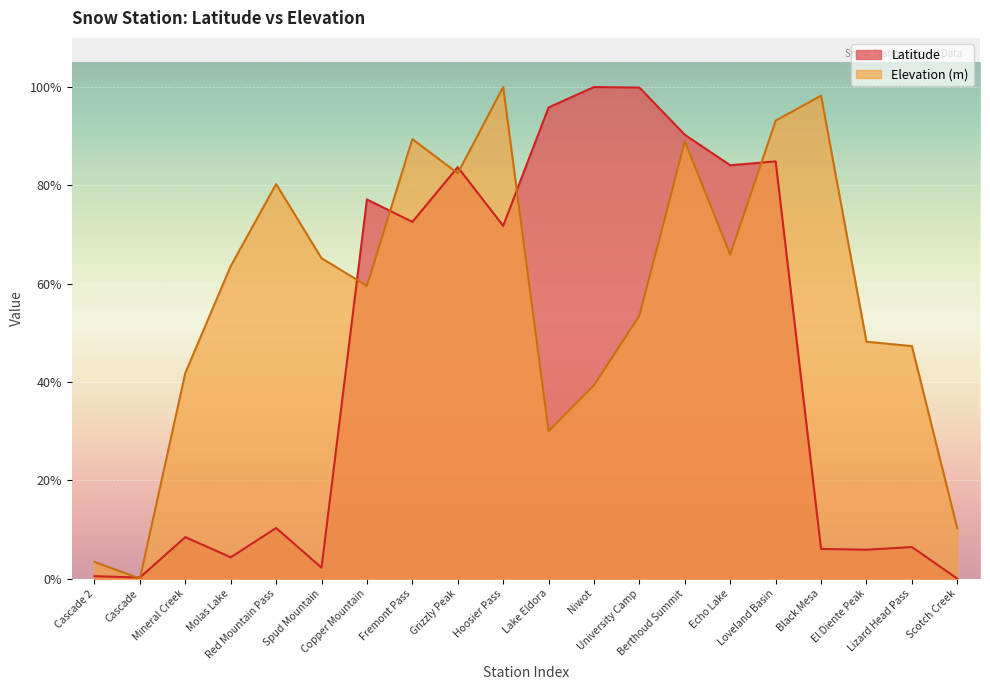

True or false: Latitude has a value of 0.4 at Hoosier Pass.

False